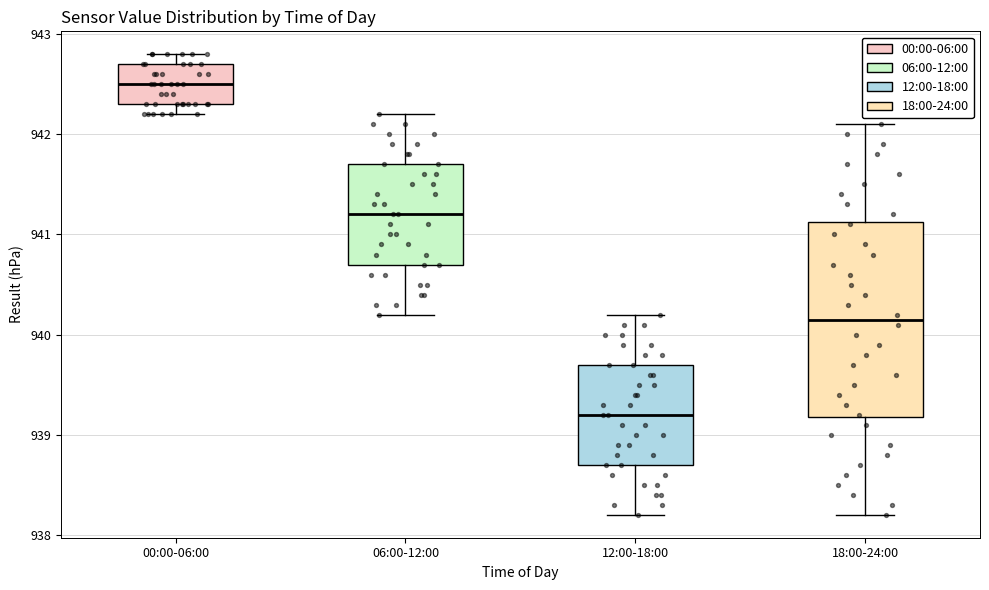

Reading left to right, read every box against the y-axis: the position of its median line, the range the box covers, and the ends of its whiskers. The values are not printed on the chart, so give them approximately, as read against the axis.

00:00-06:00: median 942.5, box 942.3 to 942.7, whiskers 942.2 to 942.8
06:00-12:00: median 941.2, box 940.7 to 941.7, whiskers 940.2 to 942.2
12:00-18:00: median 939.2, box 938.7 to 939.7, whiskers 938.2 to 940.2
18:00-24:00: median 940.2, box 939.2 to 941.1, whiskers 938.2 to 942.1